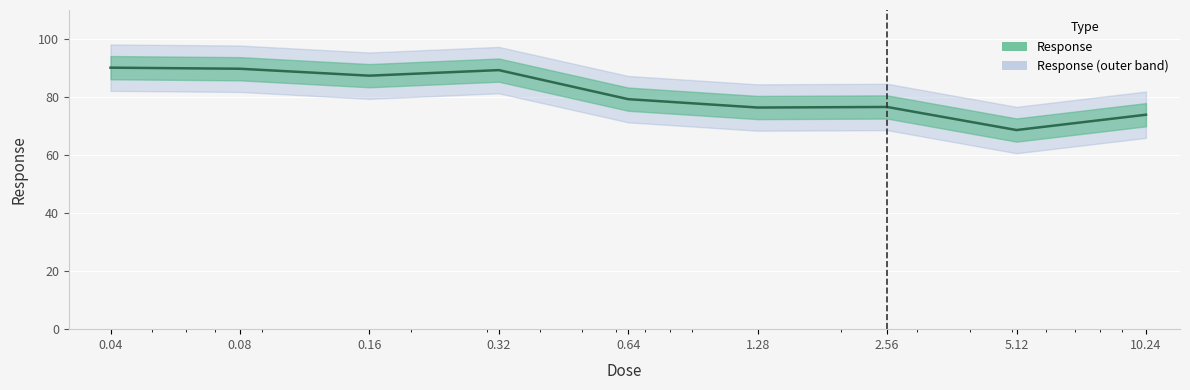

Is it true that the value at 0.16 is 56.3?

False